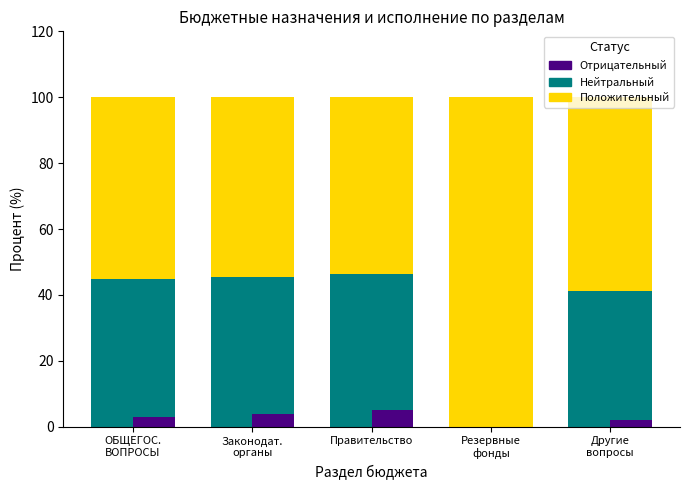

Is the value of Исполнено (бюджет субъекта) at Резервные
фонды greater than the value of Неисполненная часть at Законодат.
органы?

No